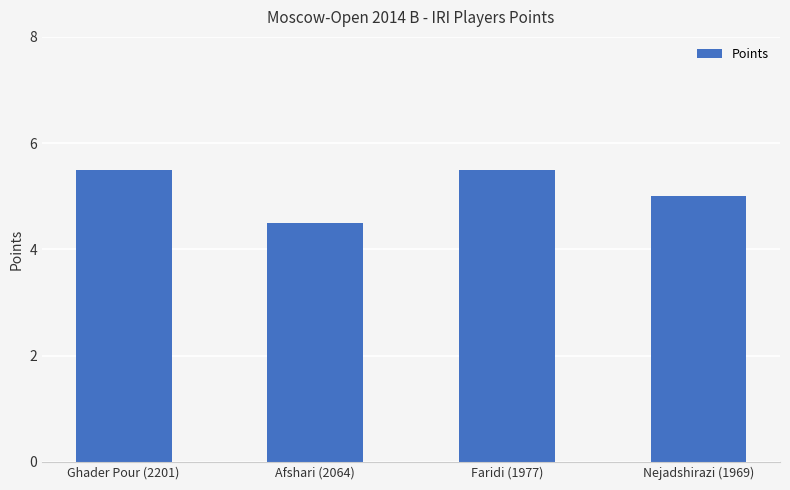

What is the minimum value shown in the chart?

4.5